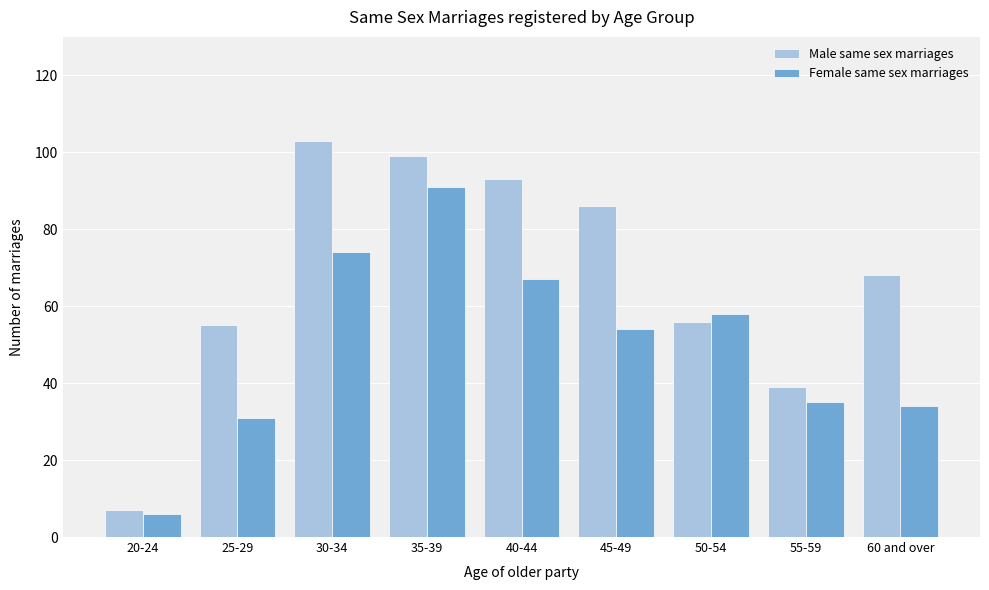

Reading left to right, transcribe all the data shown in this chart.

Male same sex marriages: 20-24=7	25-29=55	30-34=103	35-39=99	40-44=93	45-49=86	50-54=56	55-59=39	60 and over=68
Female same sex marriages: 20-24=6	25-29=31	30-34=74	35-39=91	40-44=67	45-49=54	50-54=58	55-59=35	60 and over=34